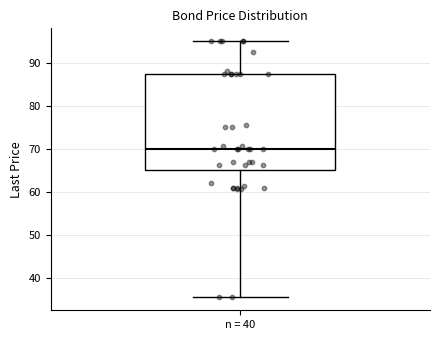

Where is the upper edge of the box for n = 40 on the y-axis? The values are not printed on the chart, so give them approximately, as read against the axis.

87